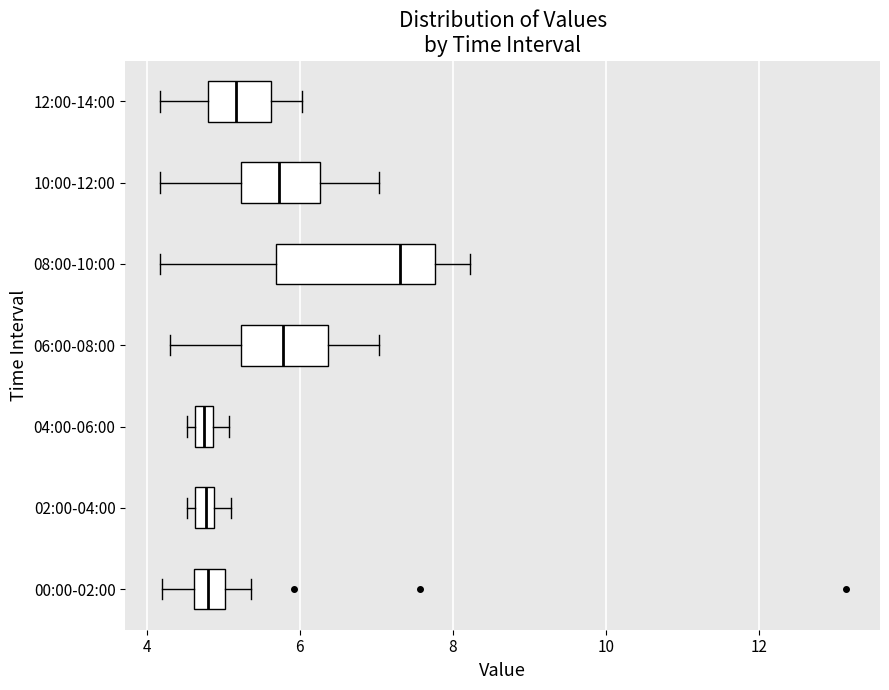

Comparing the boxes themselves (not the whiskers), which one is the widest?

08:00-10:00